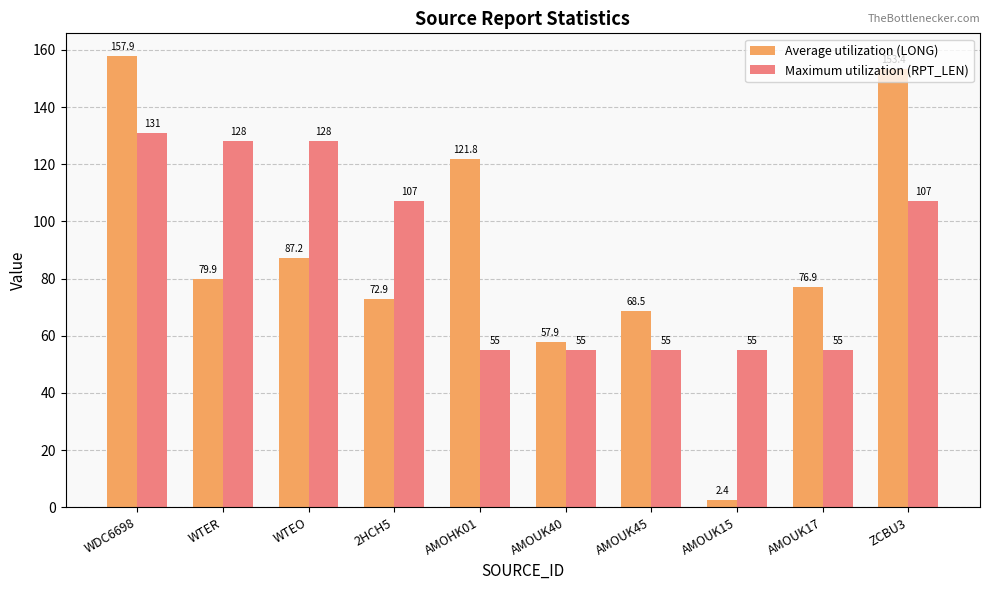

How many groups of bars are there?

10